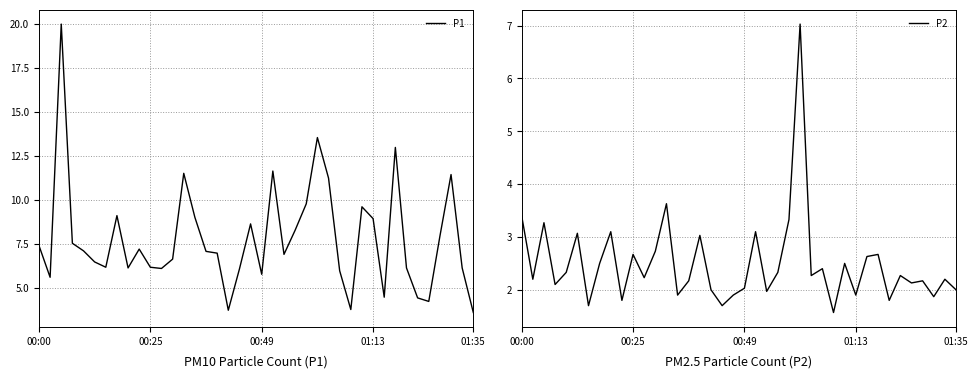

At 6, list the series in order from smallest to largest.

P2, P1